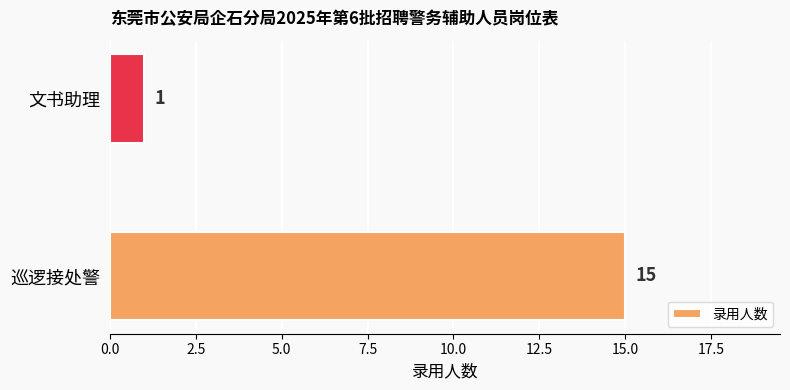

Is it true that the value at 巡逻接处警 is 9?

False